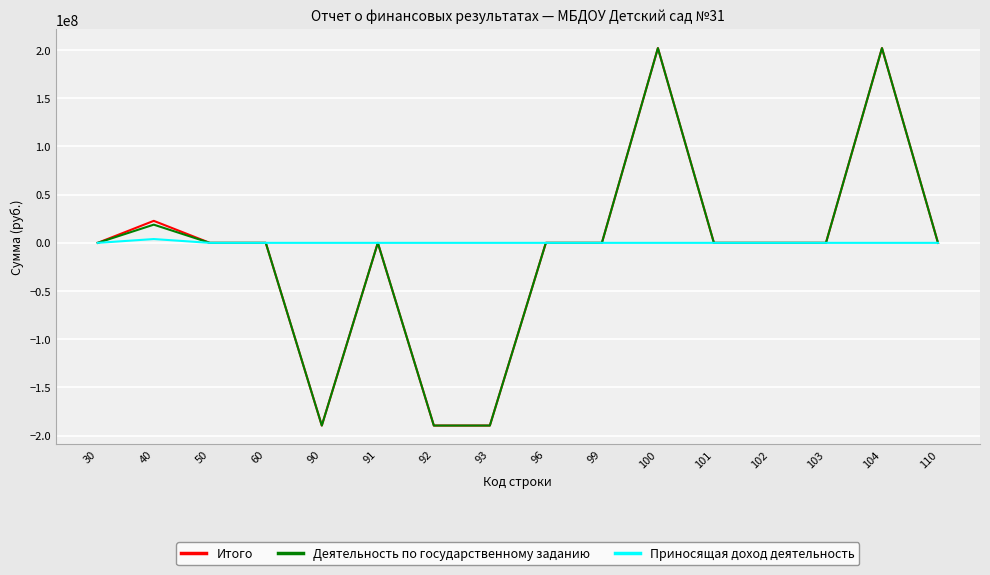

The Деятельность по государственному заданию series shows 0.0 at 60. True or false?

True